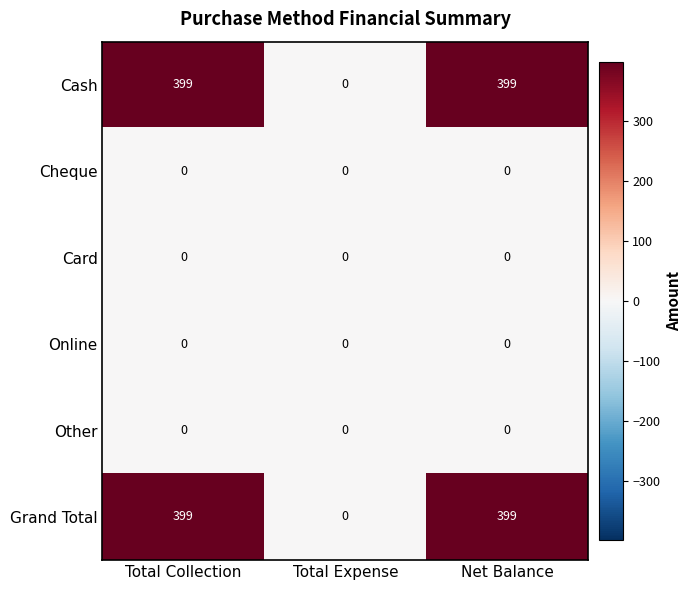

What is the difference between the Cash values at Net Balance and Total Expense?

399